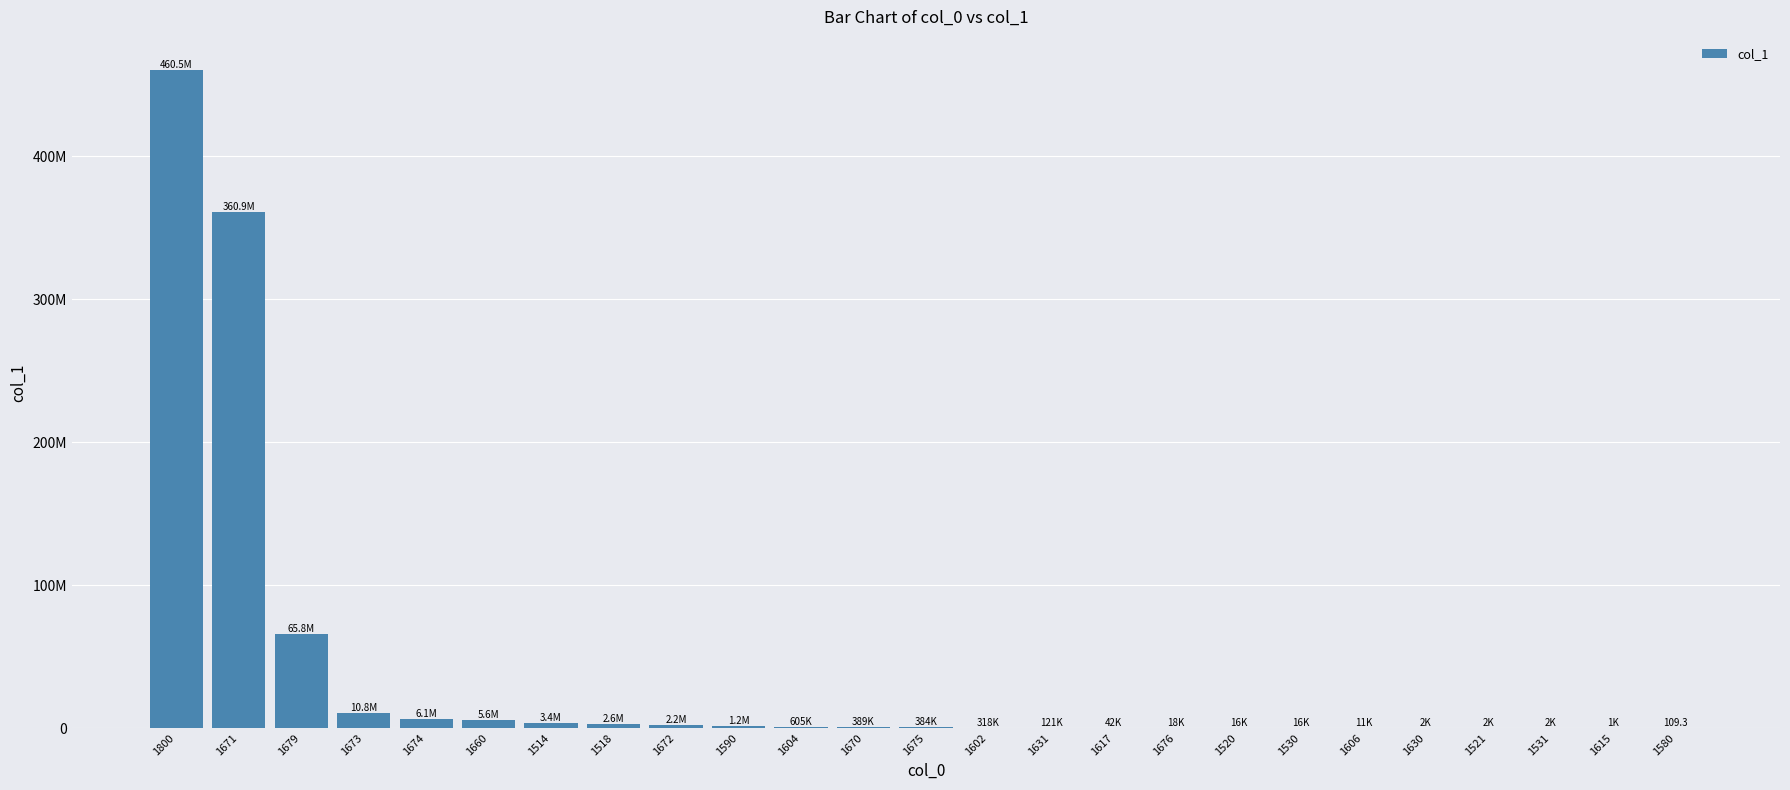

What is the sum of the values at 1521 and 1679?

65753073.0